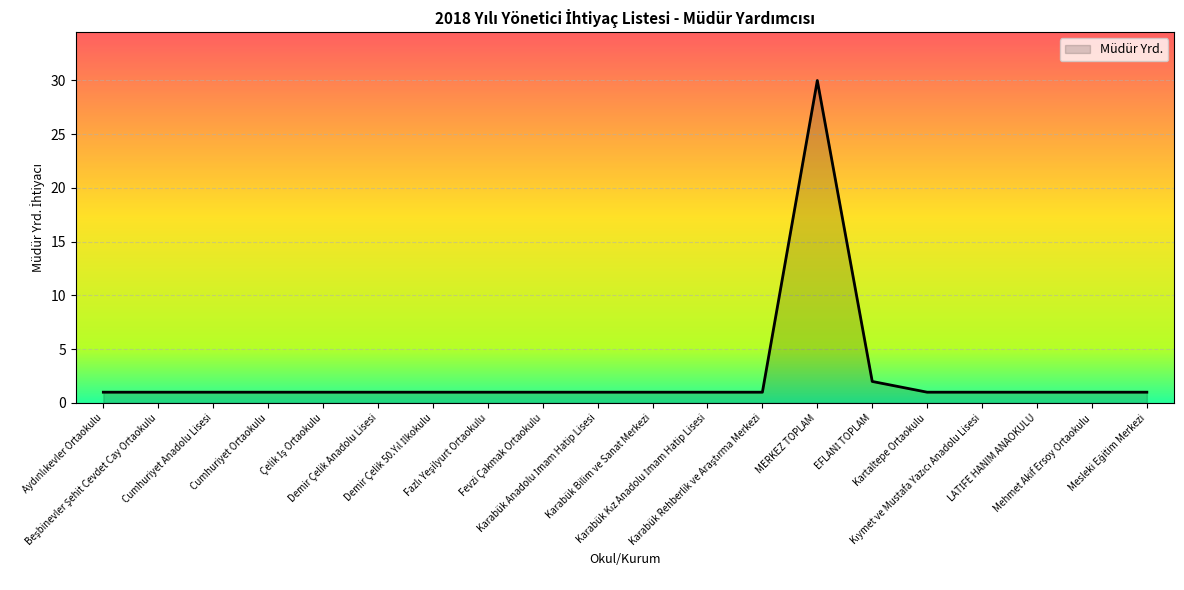

The chart shows a value of 50 at MERKEZ TOPLAM. True or false?

False